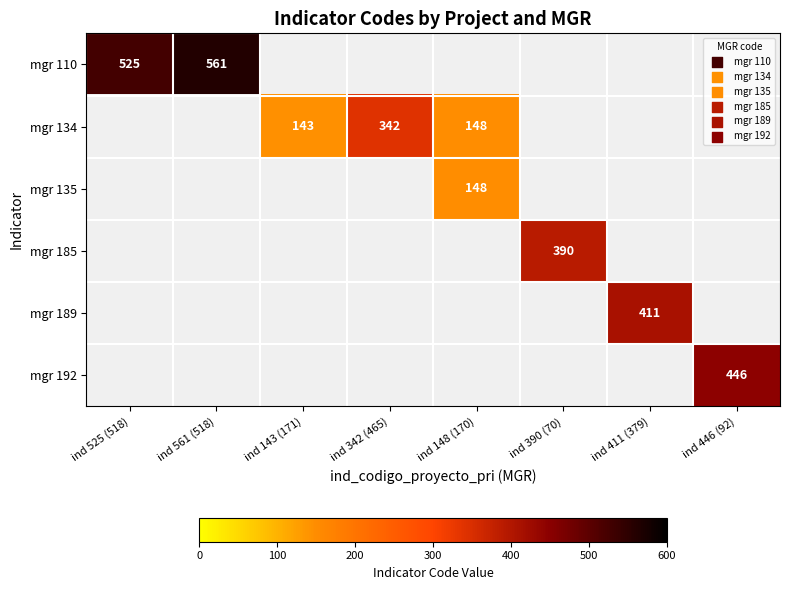

True or false: mgr 189 has a value of 632.6 at ind 411 (379).

False